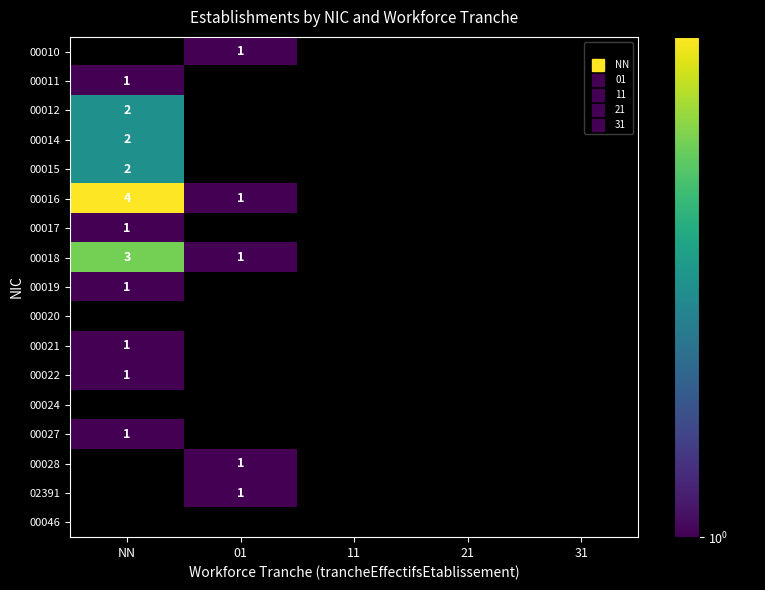

Is the value of 00020 at 11 greater than the value of 00010 at 01?

No